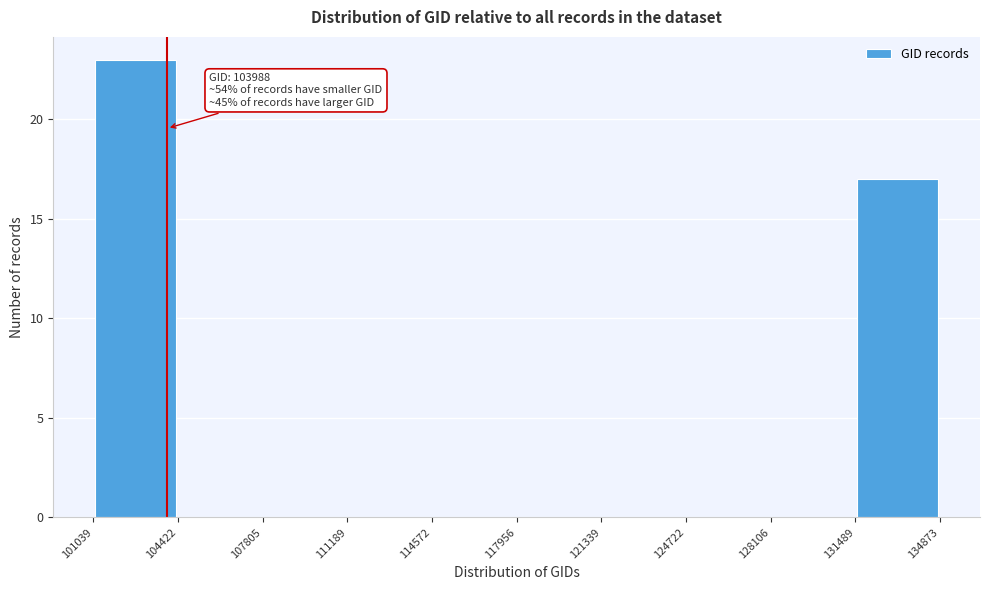

Over which range of the x-axis is the bar tallest?

101039 to 104422